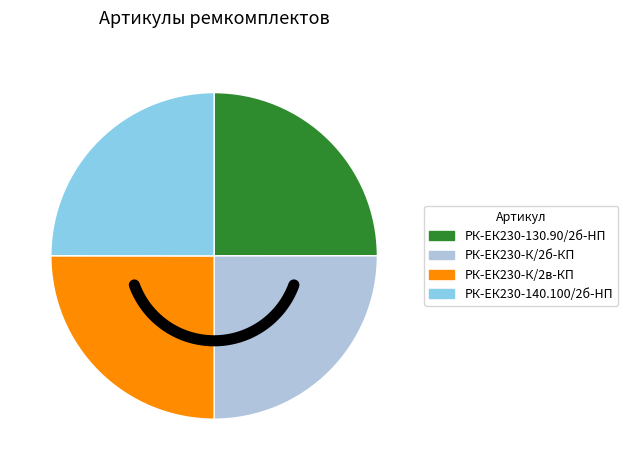

To the nearest percent, what percentage of the pie is РК-ЕК230-130.90/2б-HП ремкомплект?

25%